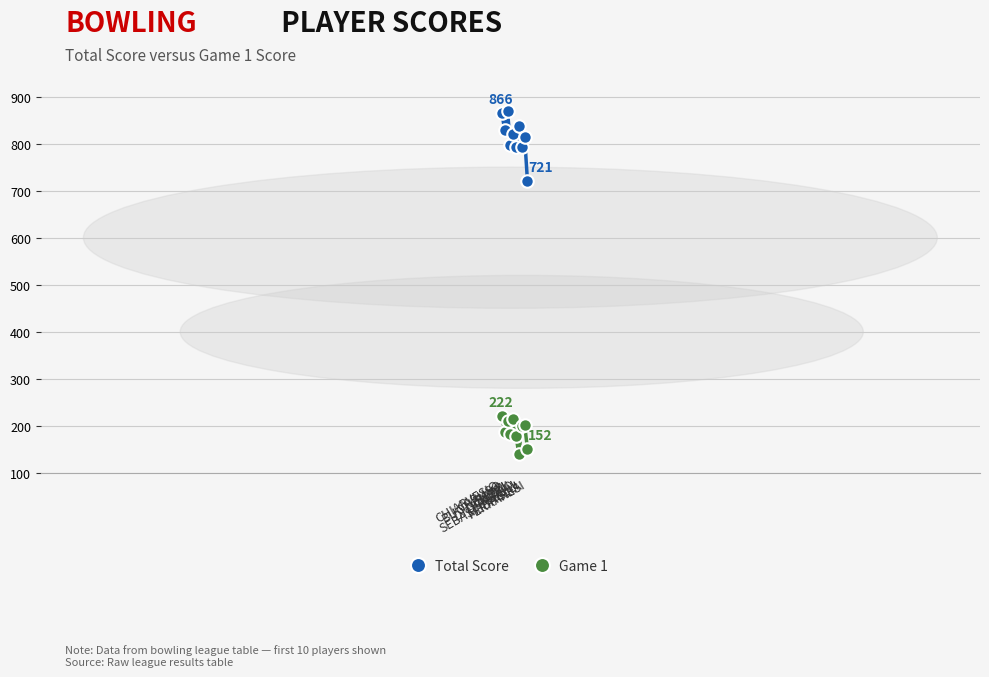

Rank the series at CUTINI from highest to lowest value.

Total Score, Game 1